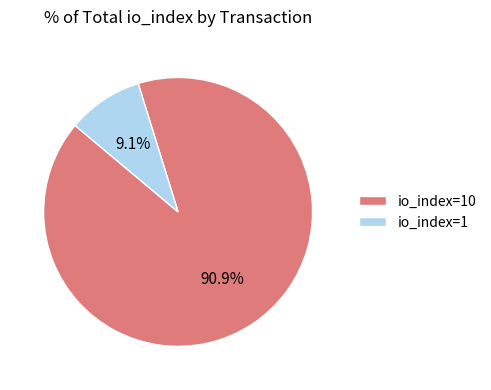

Count the number of slices in the pie.

2